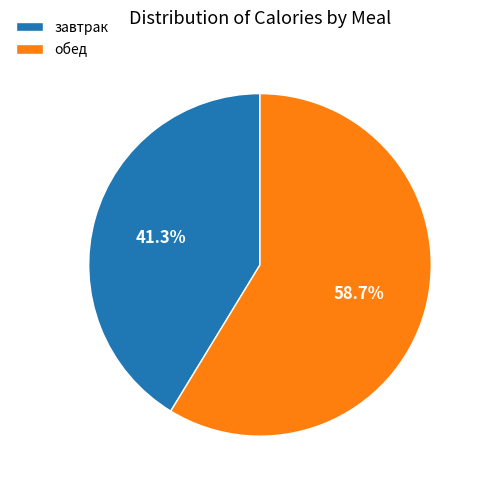

Rank the categories by value from lowest to highest.

завтрак, обед